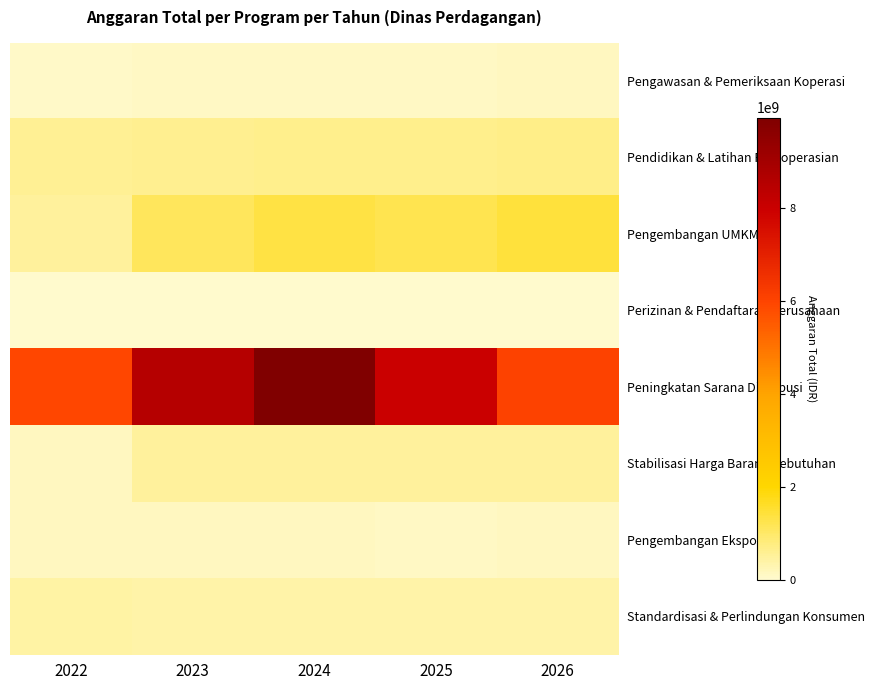

Which series has the widest spread of values?

Peningkatan Sarana Distribusi